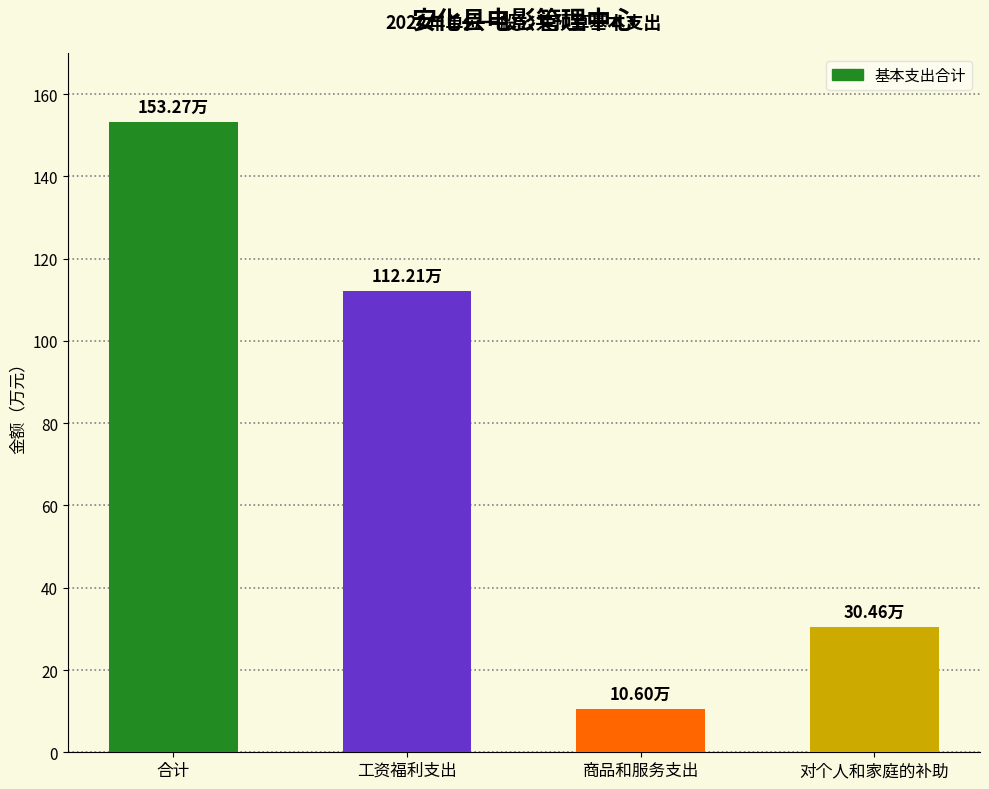

What is the difference between the values at 合计 and 商品和服务支出?

142.7